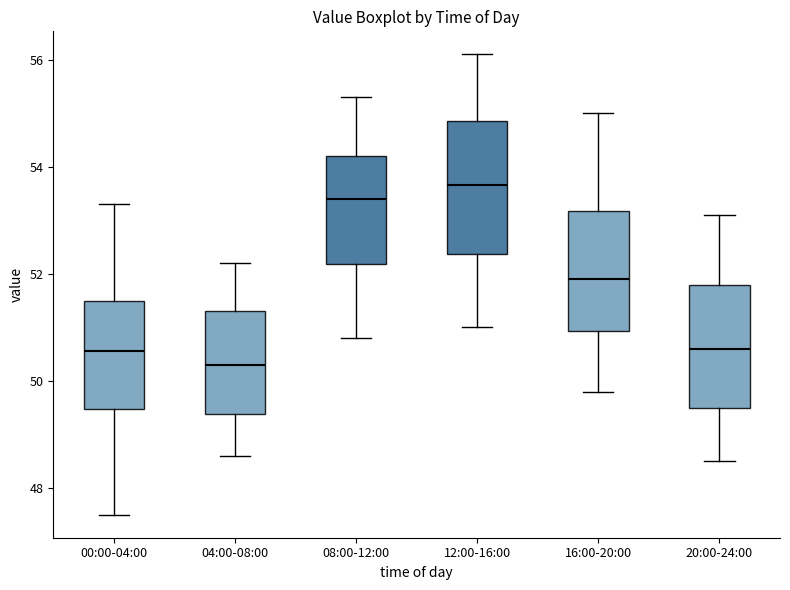

Reading left to right, transcribe this box plot: for each box, give where its median line is, the range the box spans, and where its two whiskers end, as read against the y-axis. The values are not printed on the chart, so give them approximately, as read against the axis.

00:00-04:00: median 50.6, box 49.4 to 51.6, whiskers 47.6 to 53.4
04:00-08:00: median 50.4, box 49.4 to 51.4, whiskers 48.6 to 52.2
08:00-12:00: median 53.4, box 52.2 to 54.2, whiskers 50.8 to 55.4
12:00-16:00: median 53.6, box 52.4 to 54.8, whiskers 51.0 to 56.2
16:00-20:00: median 52.0, box 51.0 to 53.2, whiskers 49.8 to 55.0
20:00-24:00: median 50.6, box 49.6 to 51.8, whiskers 48.6 to 53.2